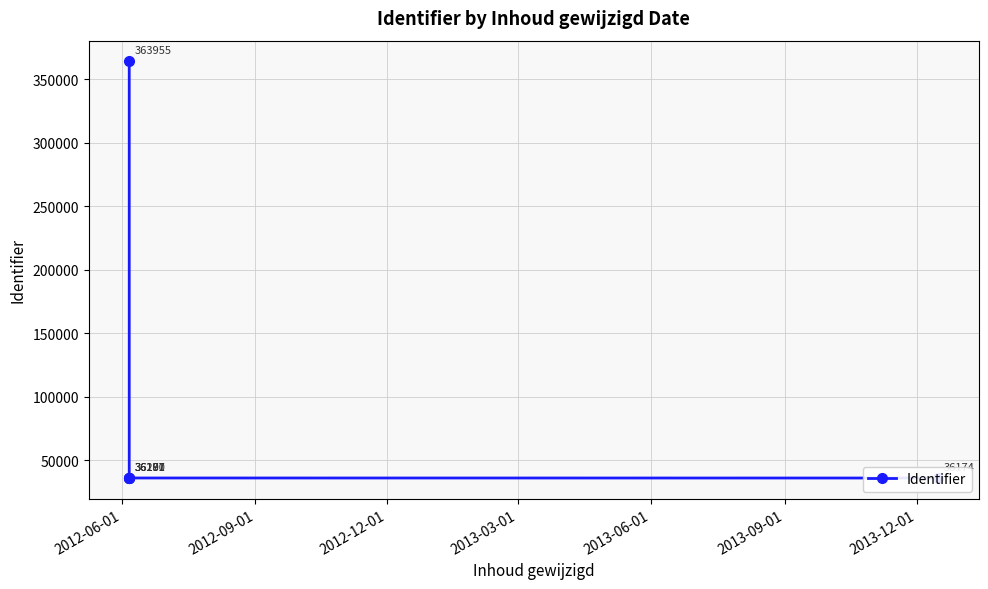

True or false: the data shows 17993 at 2013-03-01.

False